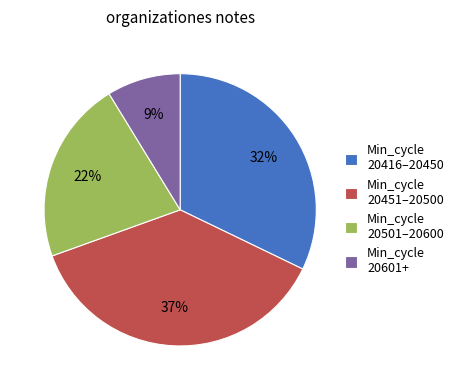

How many slices are in this pie chart?

4